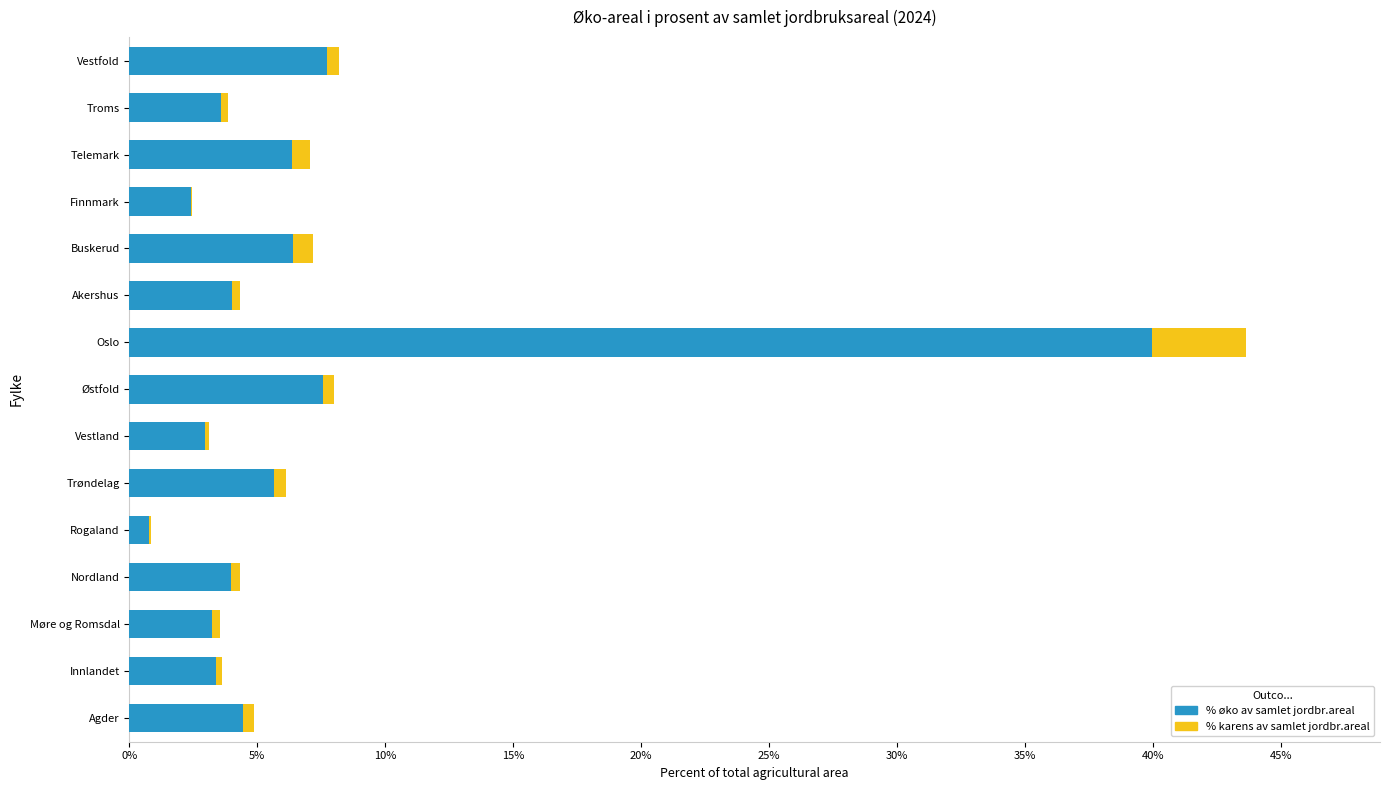

At which category is the sum across all series the highest?

Oslo